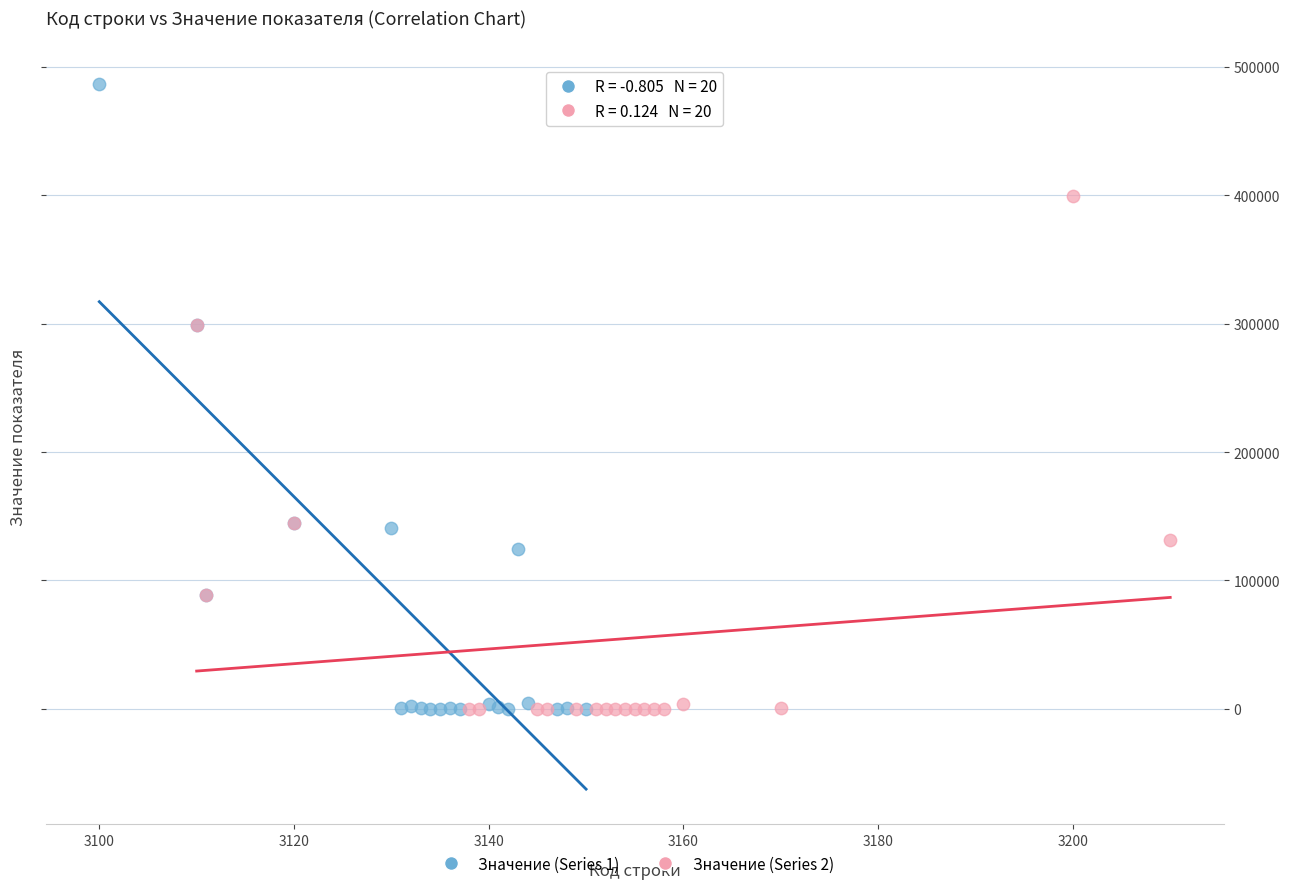

Which series contains the highest Y value?

Значение (Series 1)